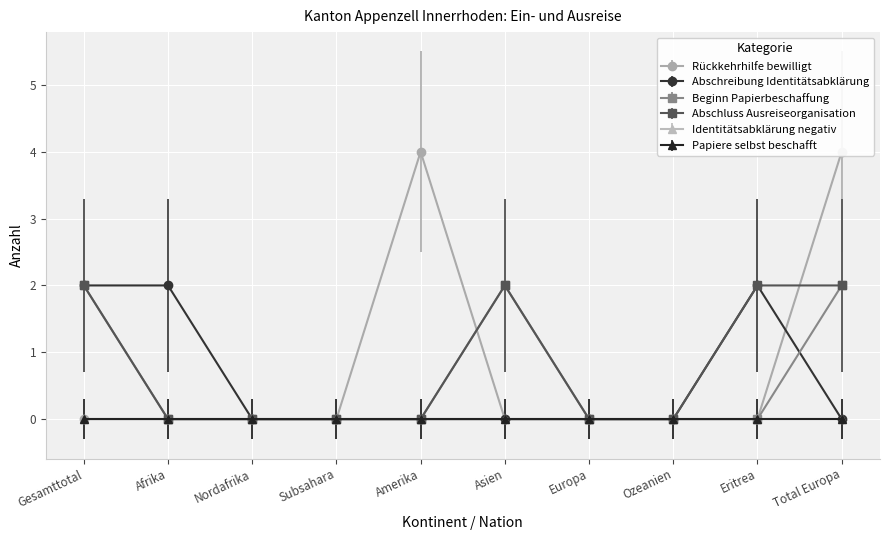

Count the Rückkehrhilfe bewilligt values in the range 0 to 1.

8